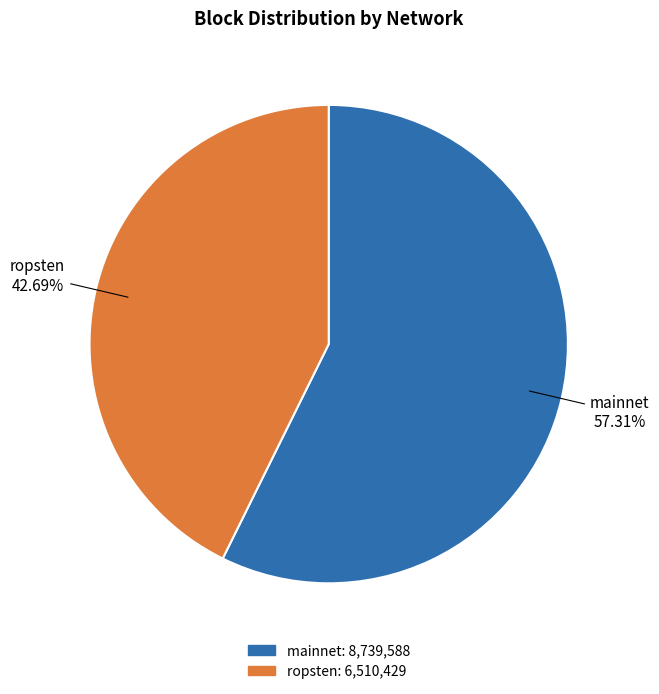

To the nearest percent, what is the difference between the ropsten and mainnet slice percentages?

15%